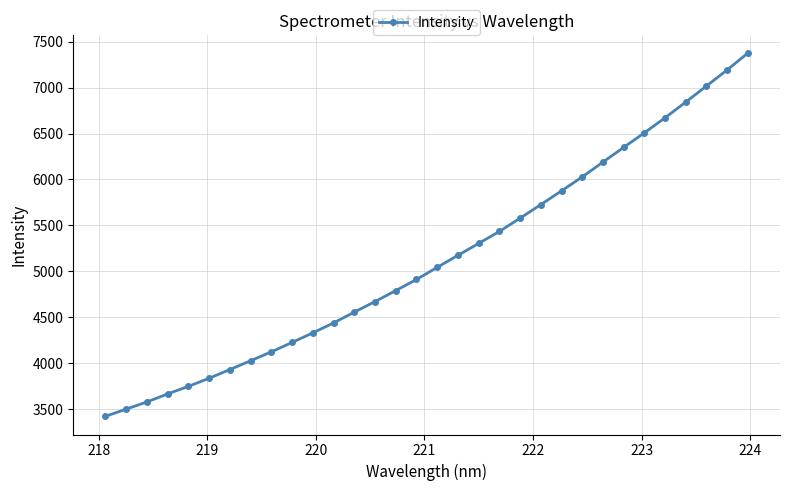

What is the smallest value displayed?

3422.4